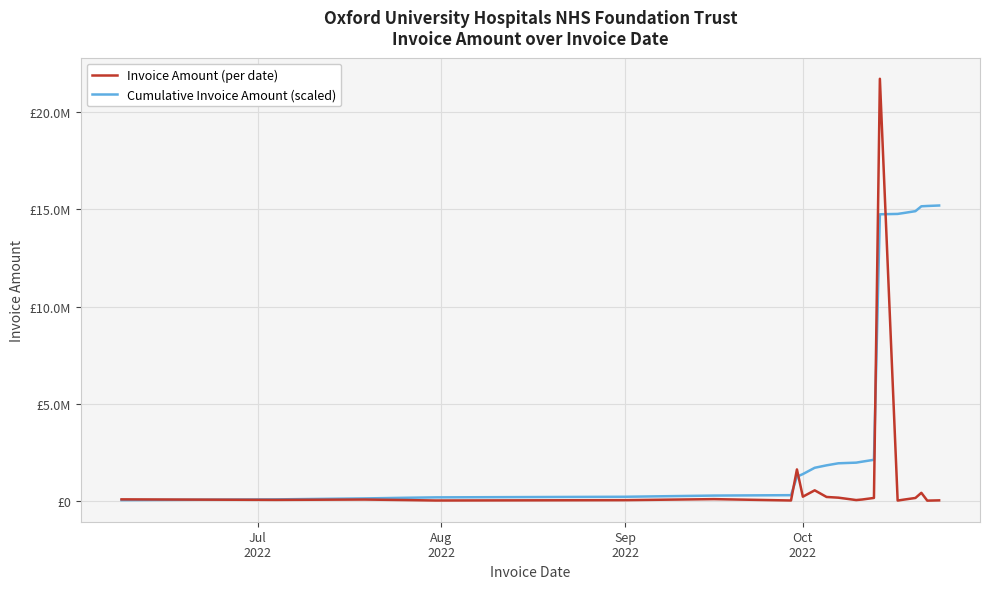

What are all the series names shown in the legend?

Invoice Amount (per date), Cumulative Invoice Amount (scaled)